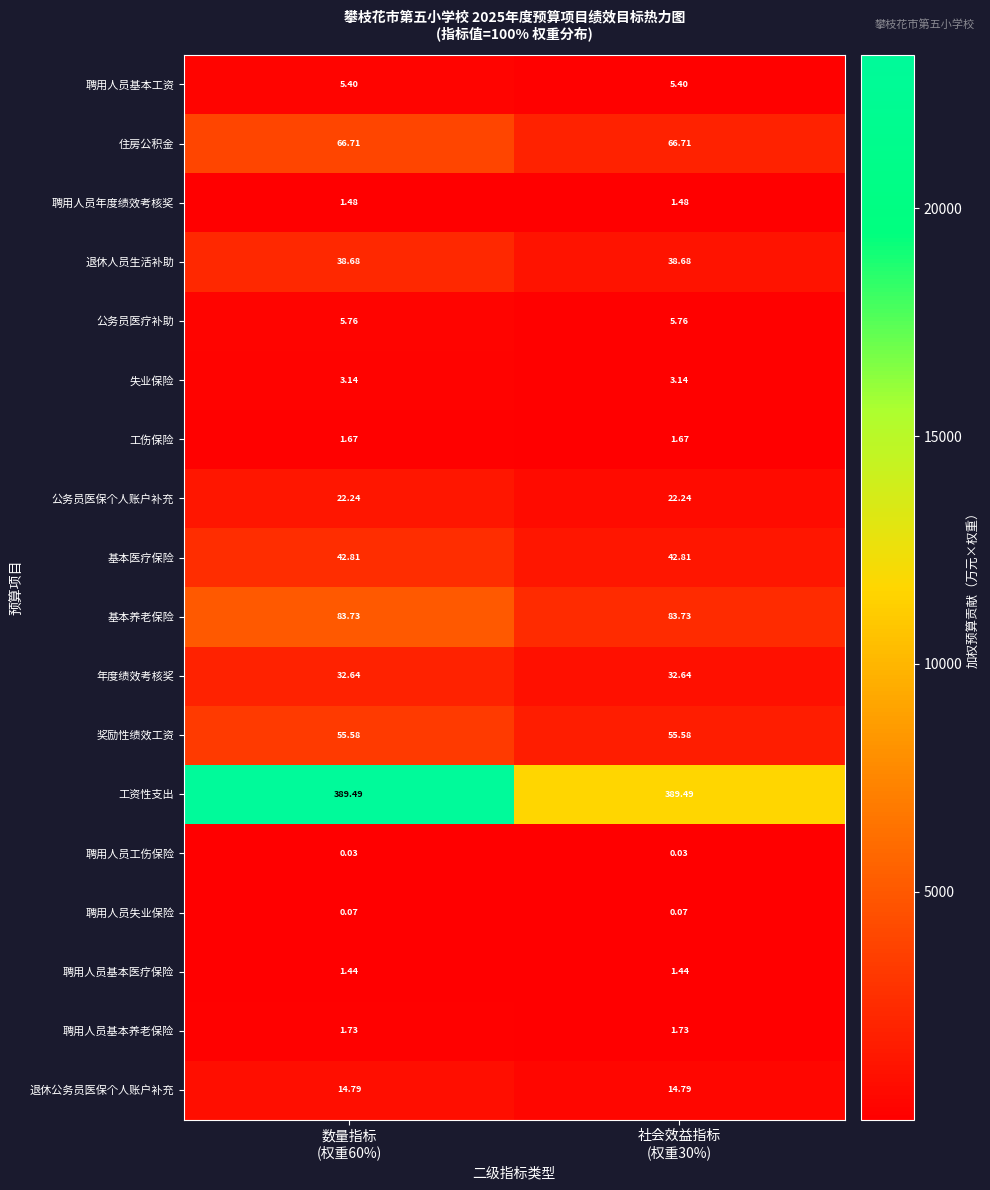

Which series has the largest total across all categories?

工资性支出